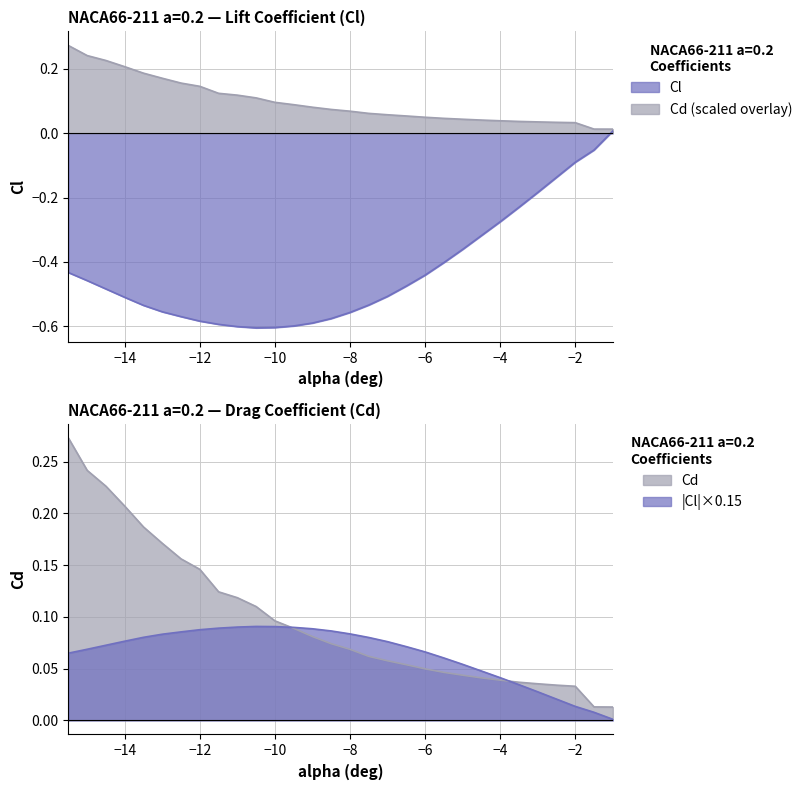

What is the lowest value of the Cl series?

-0.6